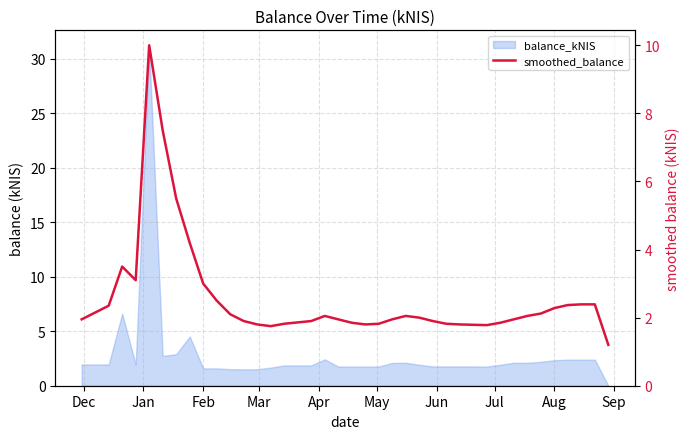

Reading right to left, extract all data points from this chart.

1.2	2.4	2.4	2.4	2.3	2.1	2.0	1.9	1.9	1.8	1.8	1.8	1.8	1.9	2.0	2.0	1.9	1.8	1.8	1.9	1.9	2.0	1.9	1.9	1.8	1.8	1.8	1.9	2.1	2.5	3.0	4.2	5.5	7.5	10.0	3.1	3.5	2.4	2.1	1.9